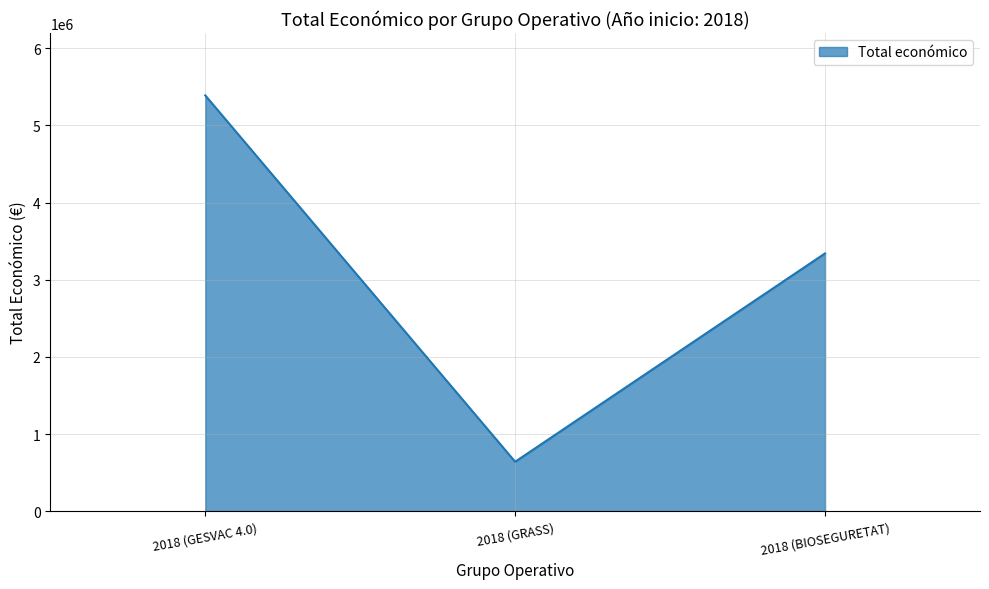

What is the change in value from 2018 (GESVAC 4.0) to 2018 (BIOSEGURETAT)?

-2048346